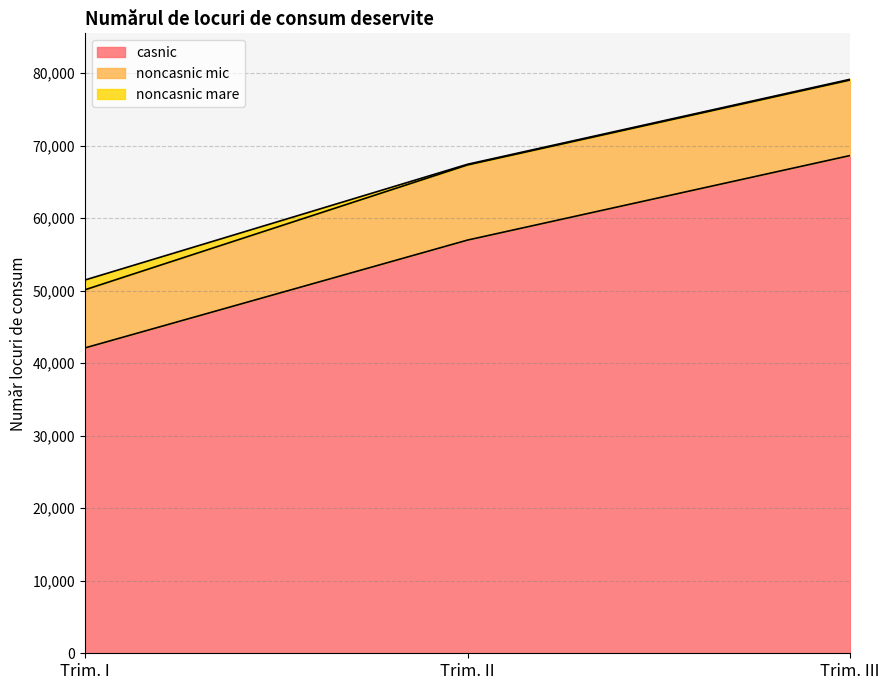

What is the minimum value shown in the chart?

93